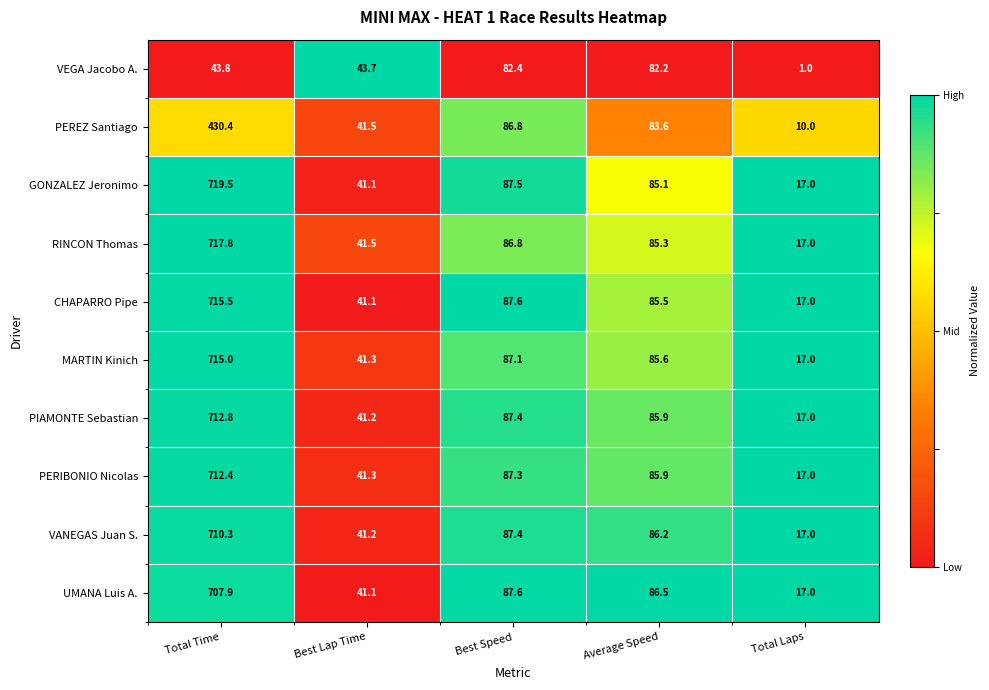

What is the greatest value displayed?

719.5